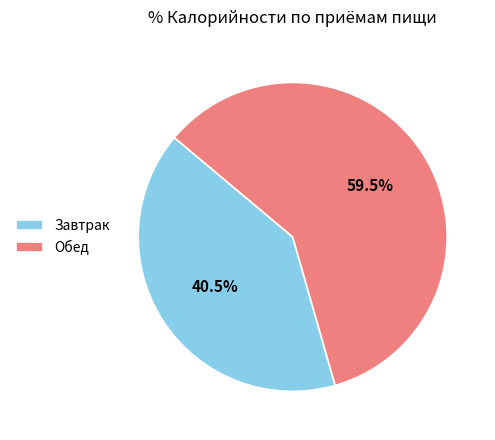

Do Завтрак and Обед together represent more than half of the pie?

Yes